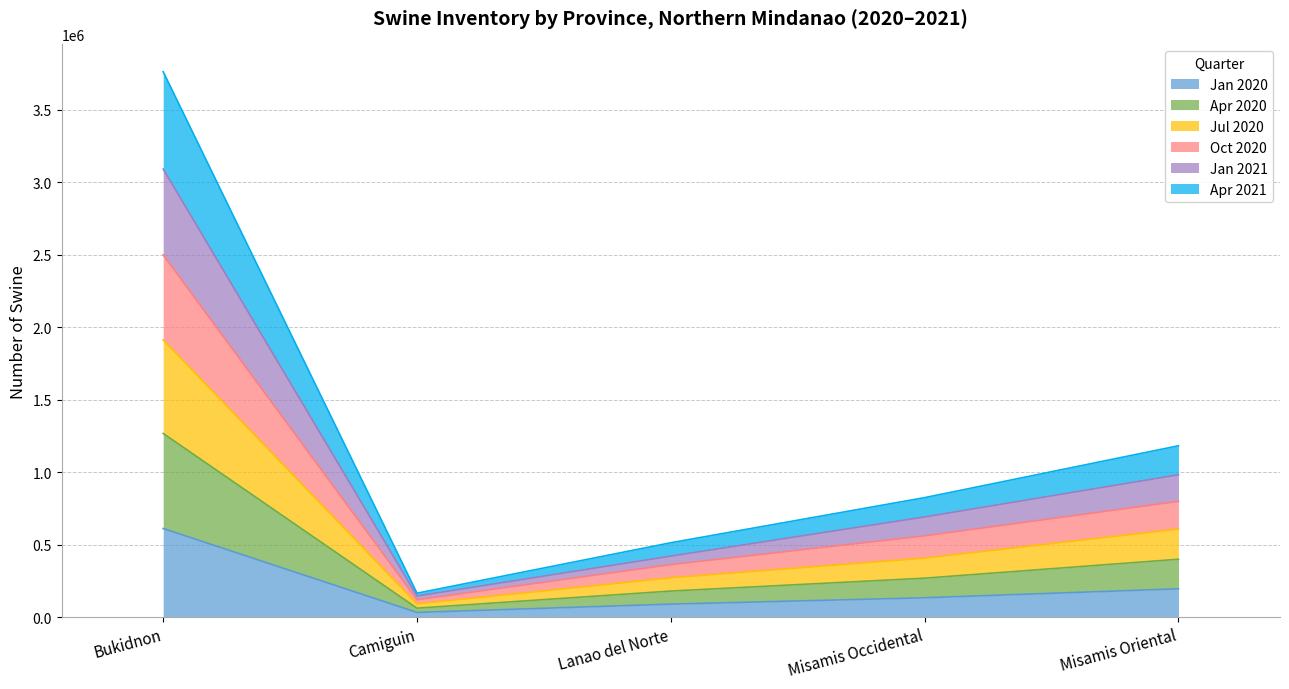

At which category is the sum across all series the highest?

Bukidnon